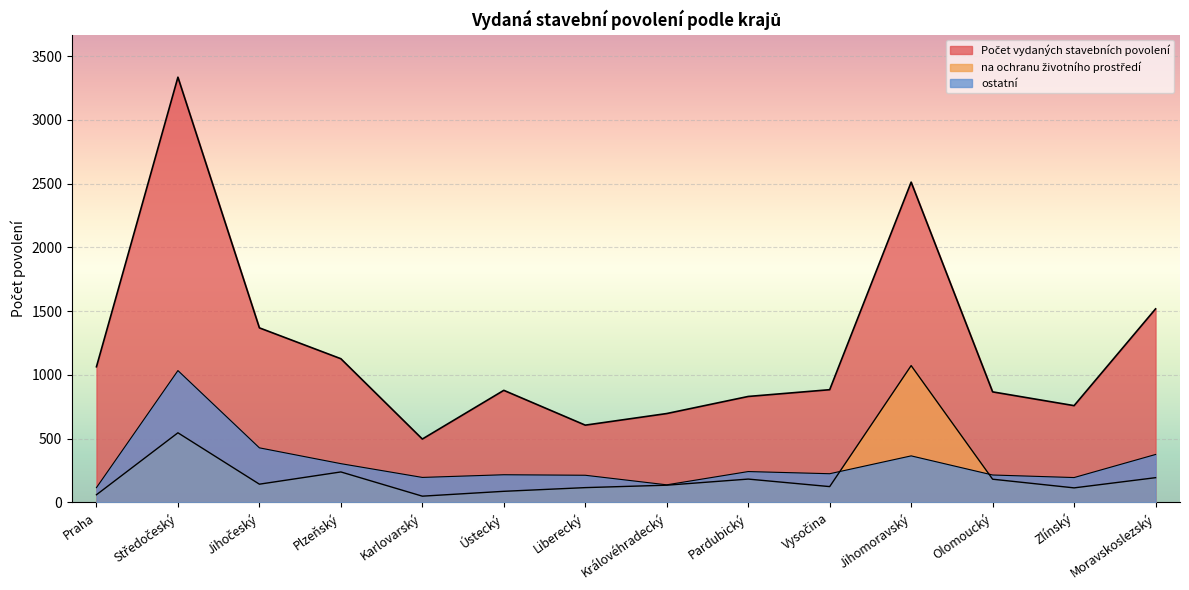

Which series changed the most between Liberecký and Vysočina?

Počet vydaných stavebních povolení